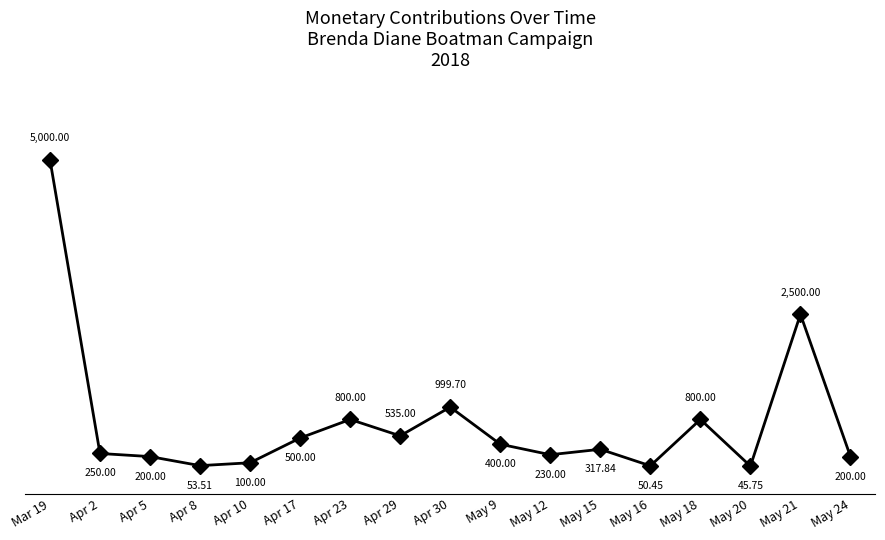

Where does the data first go above 317?

Mar 19